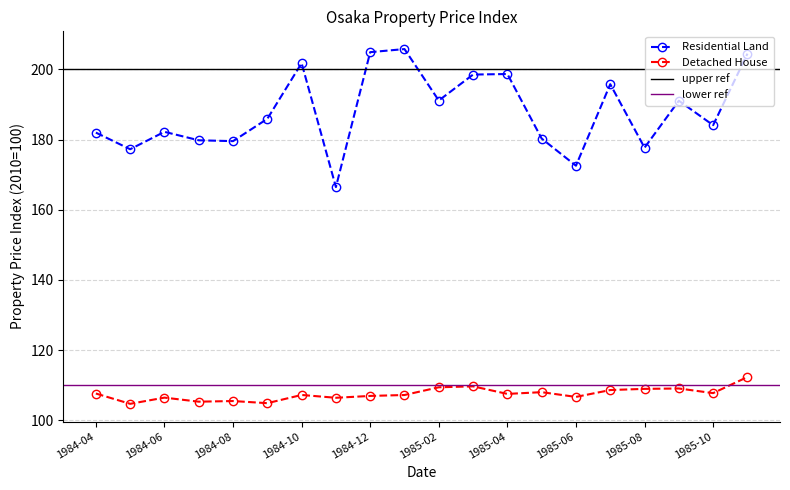

True or false: Detached House and Residential Land cross at least once.

False